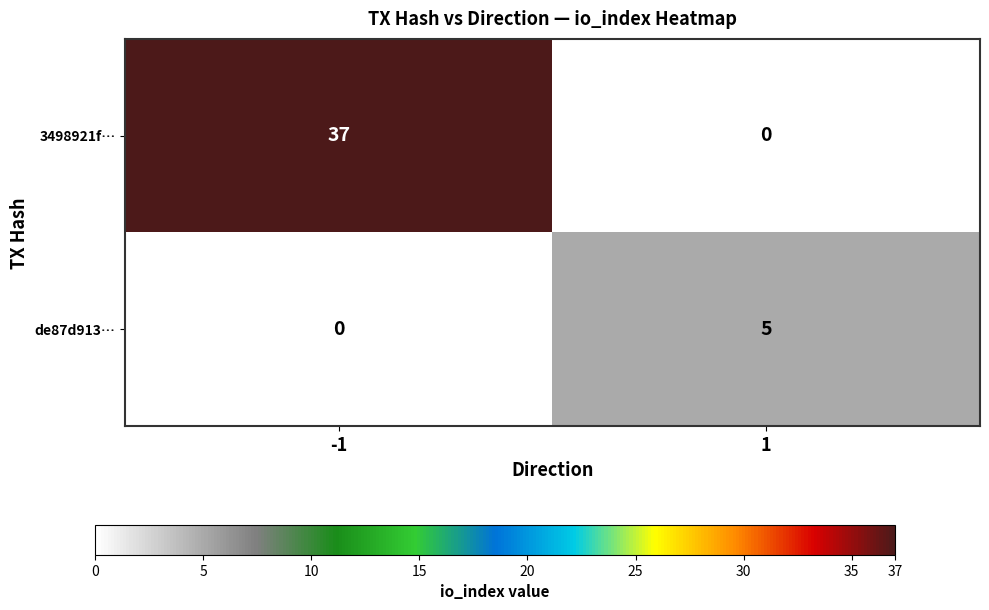

Which series changed the most between -1 and 1?

3498921f…